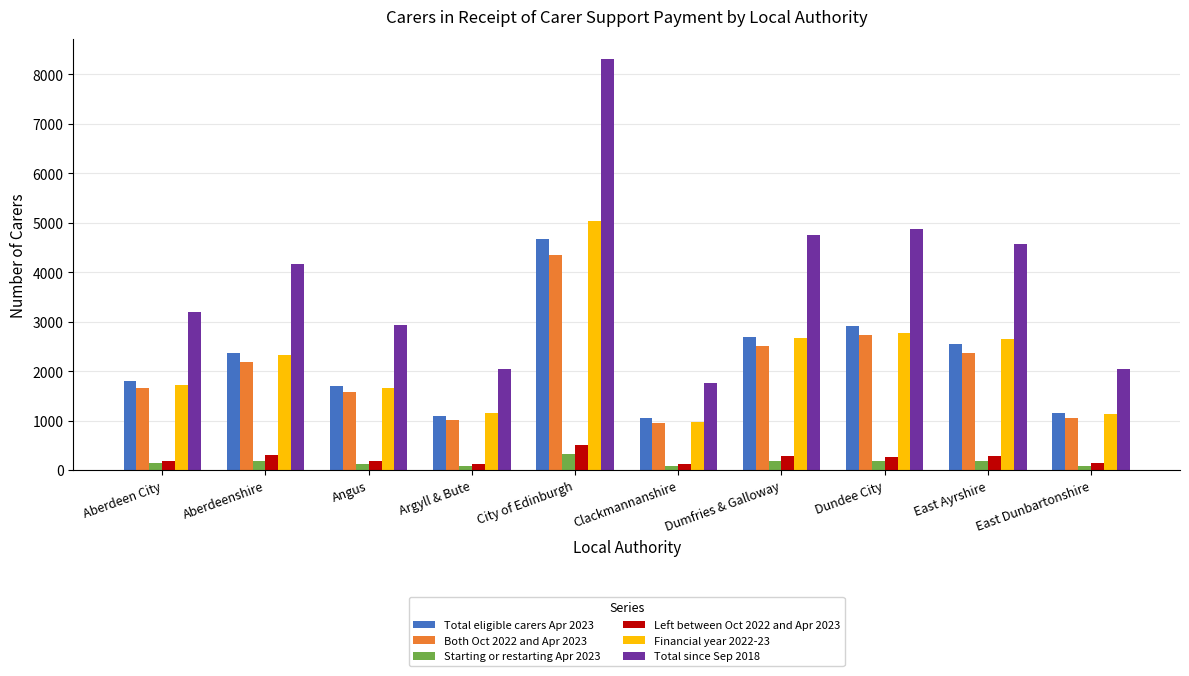

Which series has the largest total across all categories?

Total since Sep 2018